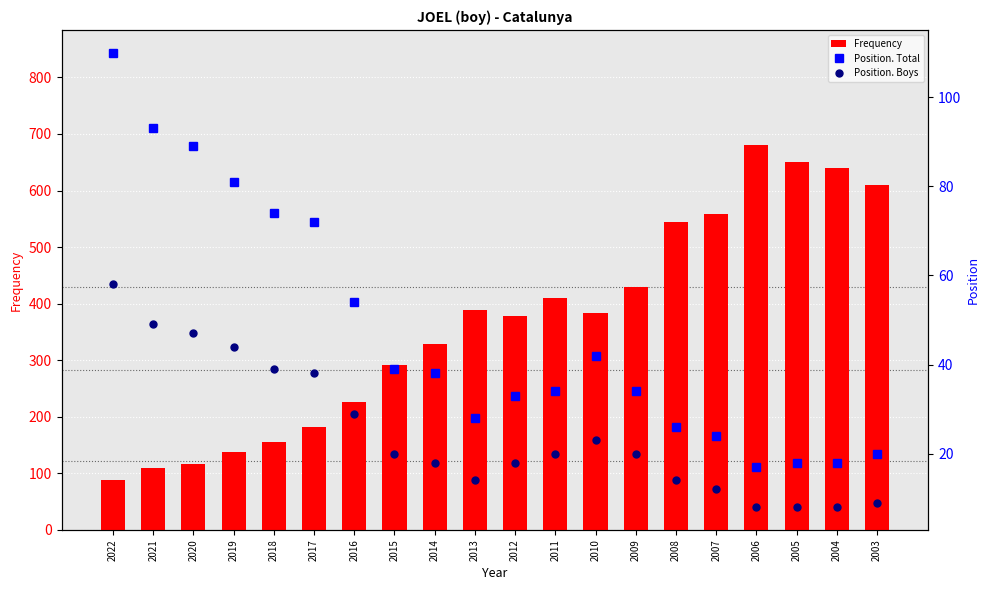

What is the highest value of the Position. Total series?

110